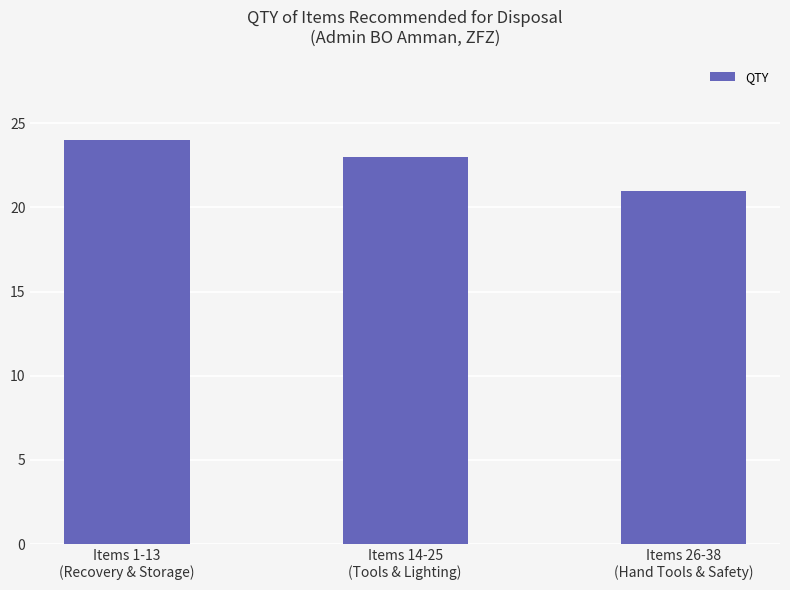

Which category has the lowest value across all series?

Items 26-38
(Hand Tools & Safety)